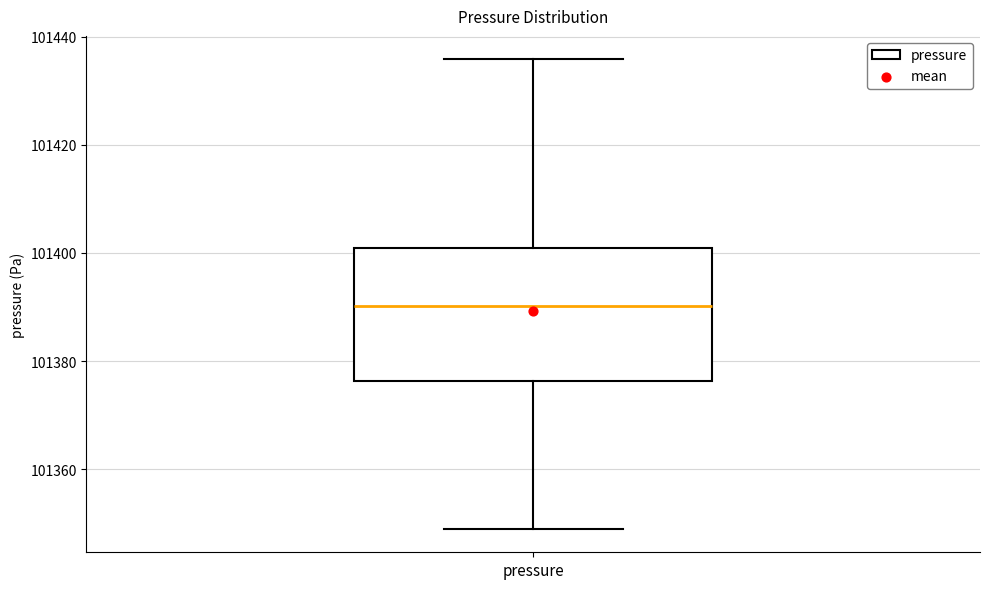

Read this box plot against the y-axis: the position of the median line, the range covered by the box, and the ends of both whiskers. The values are not printed on the chart, so give them approximately, as read against the axis.

median 101390, box 101376 to 101400, whiskers 101350 to 101436